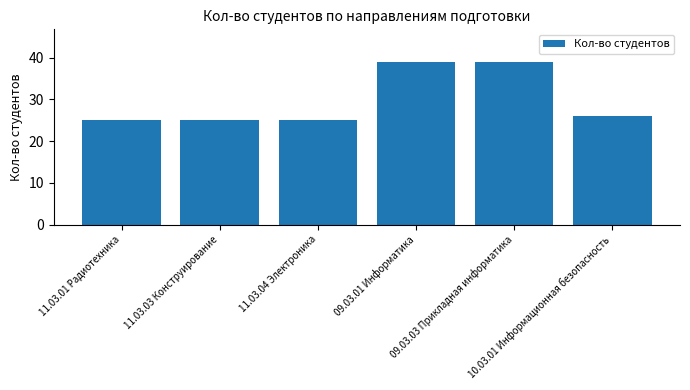

Where is the data nearest to the value 32?

10.03.01 Информационная безопасность